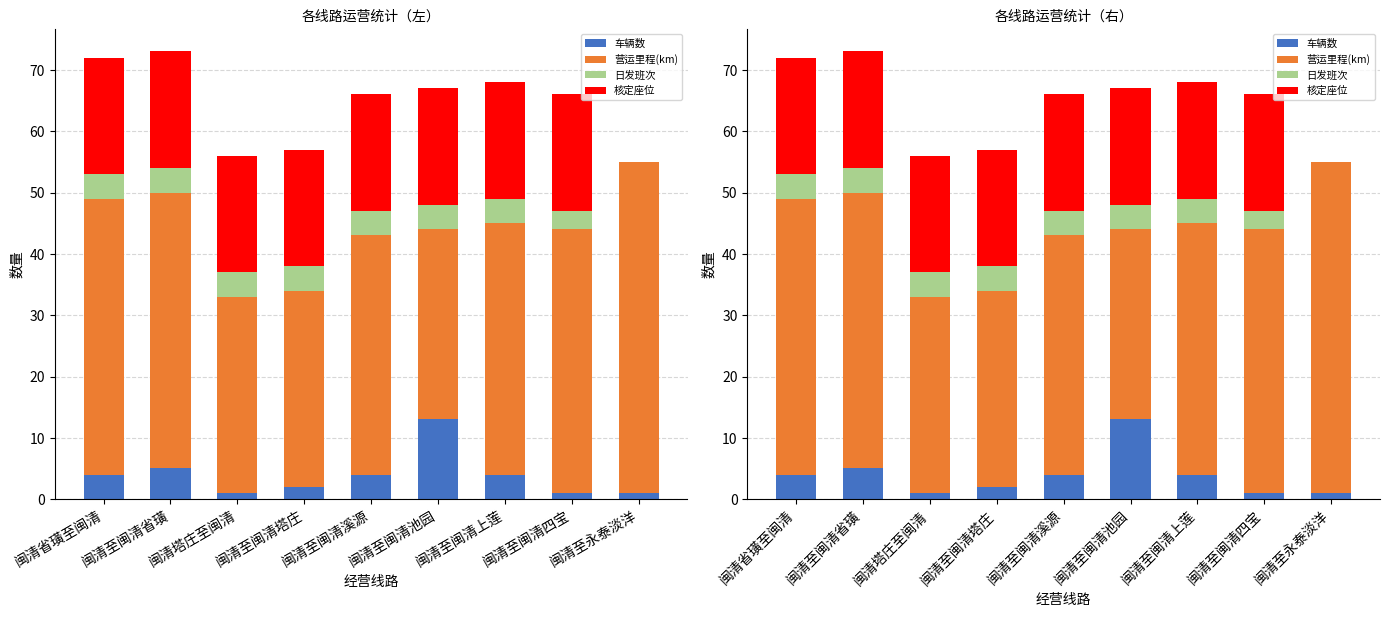

What are all the series names shown in the legend?

车辆数, 营运里程(km), 日发班次, 核定座位